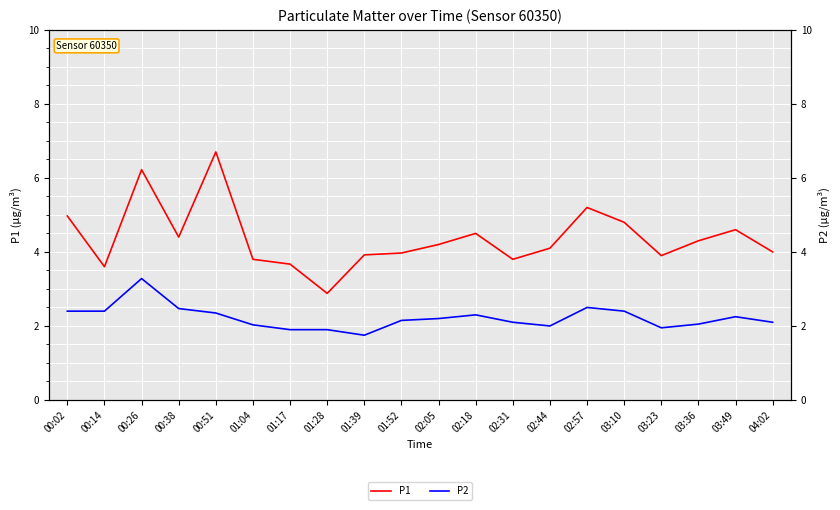

At which category is the sum across all series the highest?

00:26